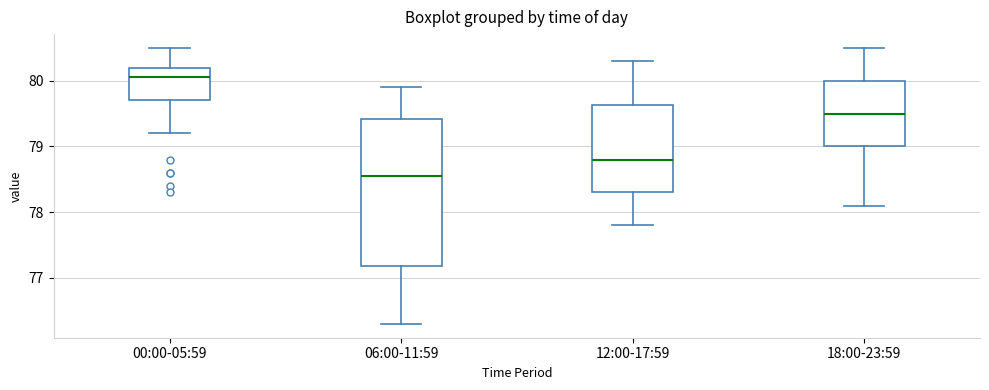

Where does the upper whisker of the box for 12:00-17:59 end on the y-axis? The values are not printed on the chart, so give them approximately, as read against the axis.

80.3